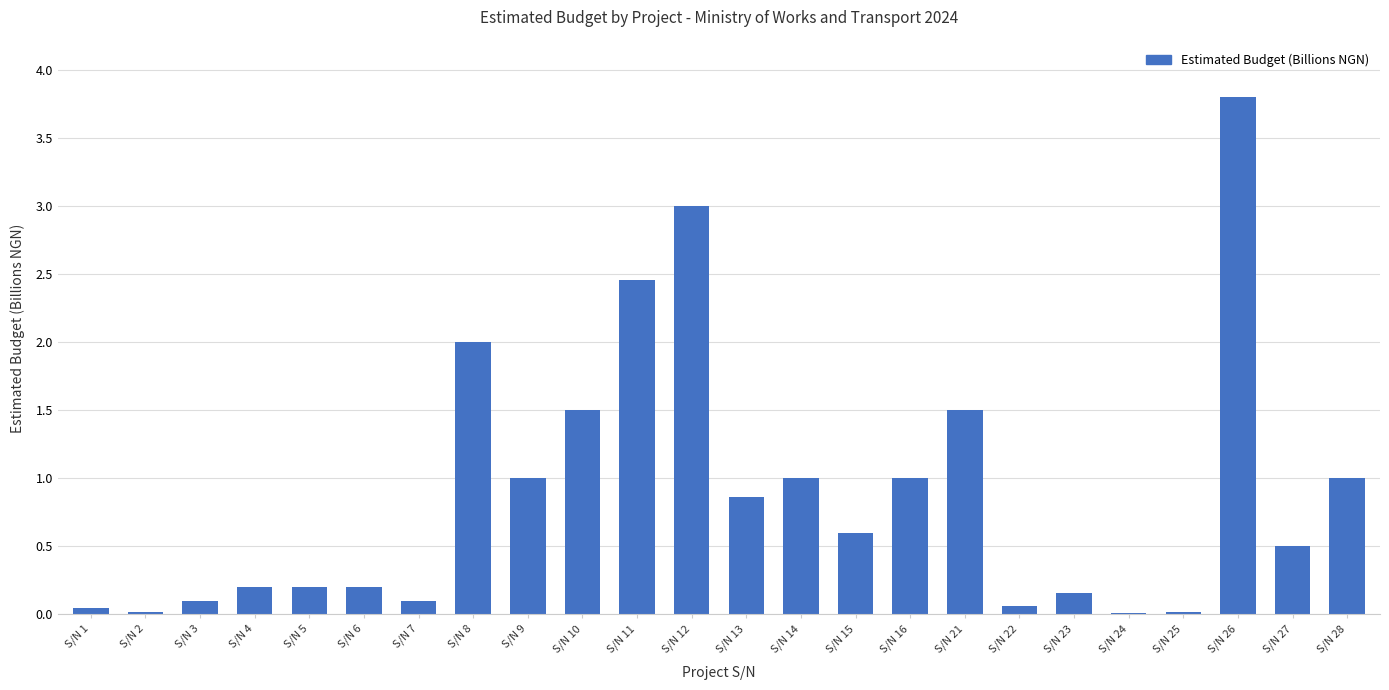

Count the number of categories in the chart.

24